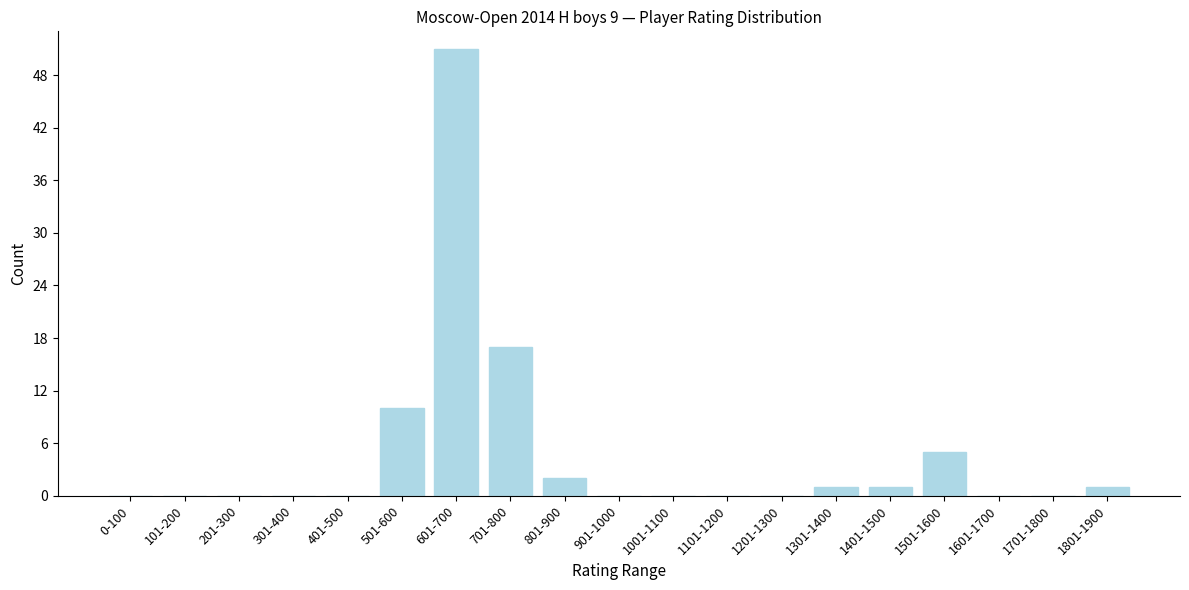

Reading left to right, list all the values displayed in this chart.

0-100=0	101-200=0	201-300=0	301-400=0	401-500=0	501-600=10	601-700=51	701-800=17	801-900=2	901-1000=0	1001-1100=0	1101-1200=0	1201-1300=0	1301-1400=1	1401-1500=1	1501-1600=5	1601-1700=0	1701-1800=0	1801-1900=1